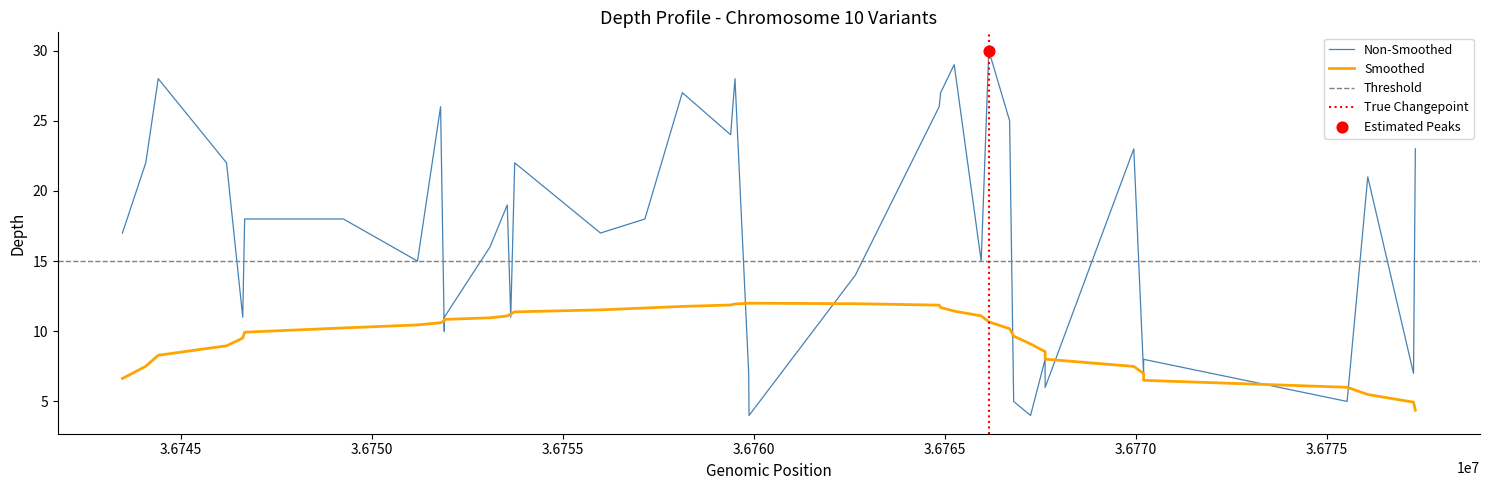

What is the total value across all series at 11?

32